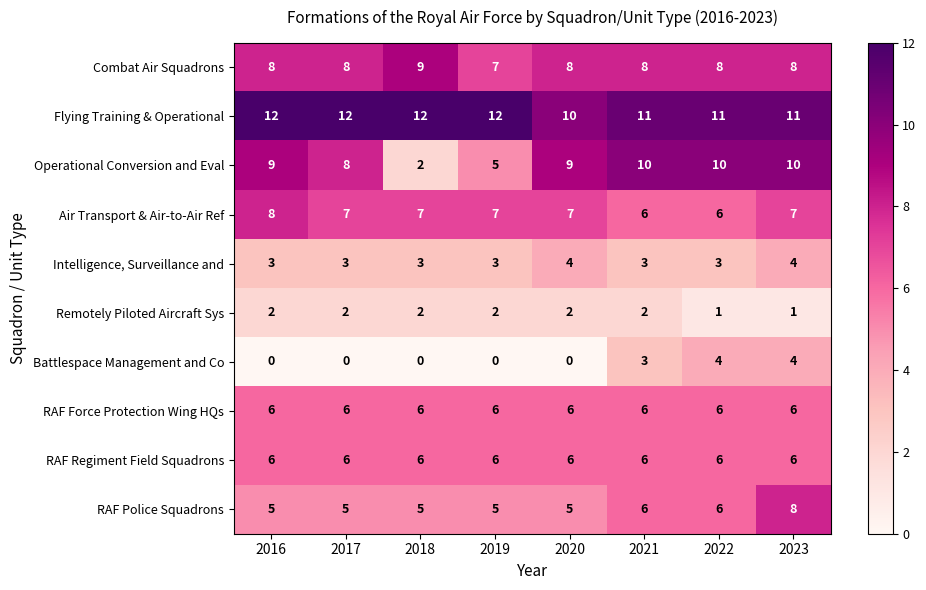

What is the difference between the highest and lowest values at 2016?

12